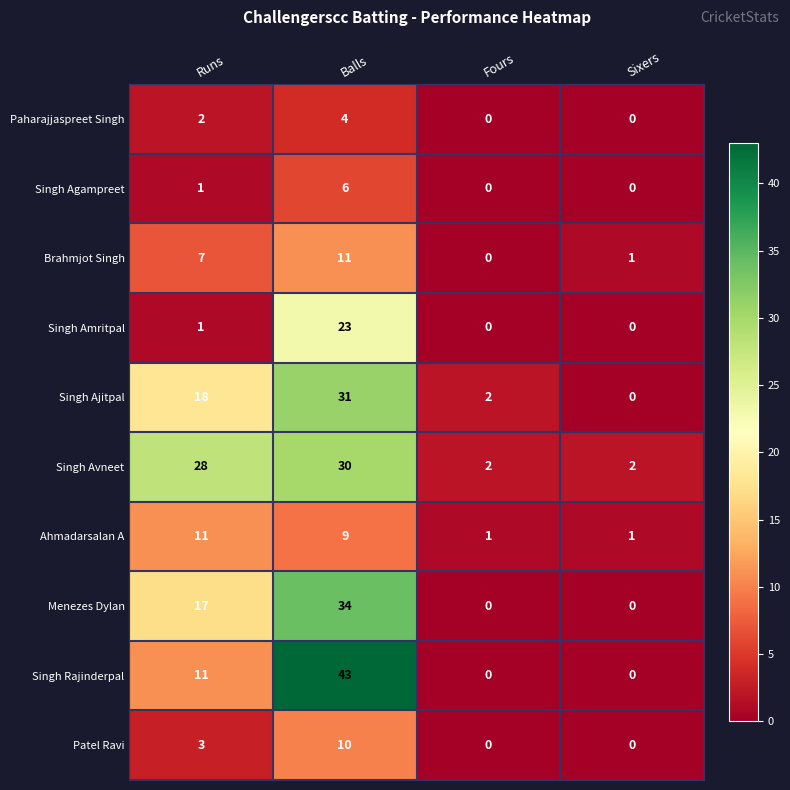

Count the Singh Agampreet values in the range 0 to 6.

4